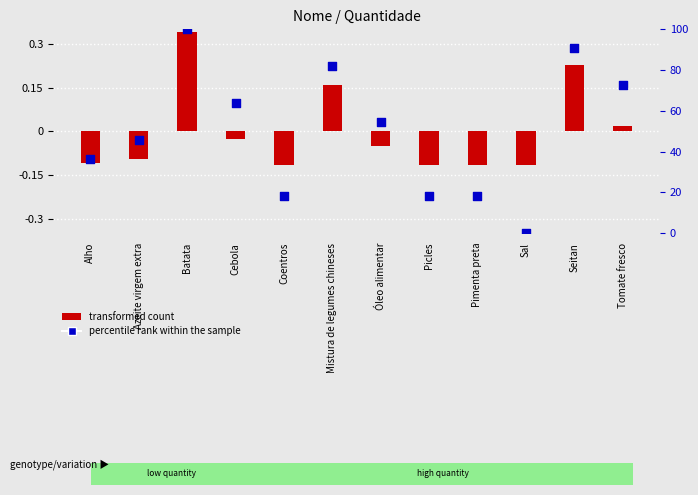

What is the total value across all series at Cebola?

63.6